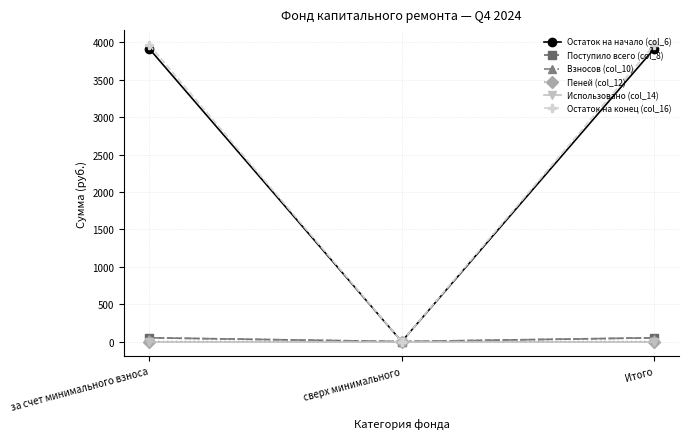

How many values in the Остаток на конец (col_16) series exceed 3966?

2